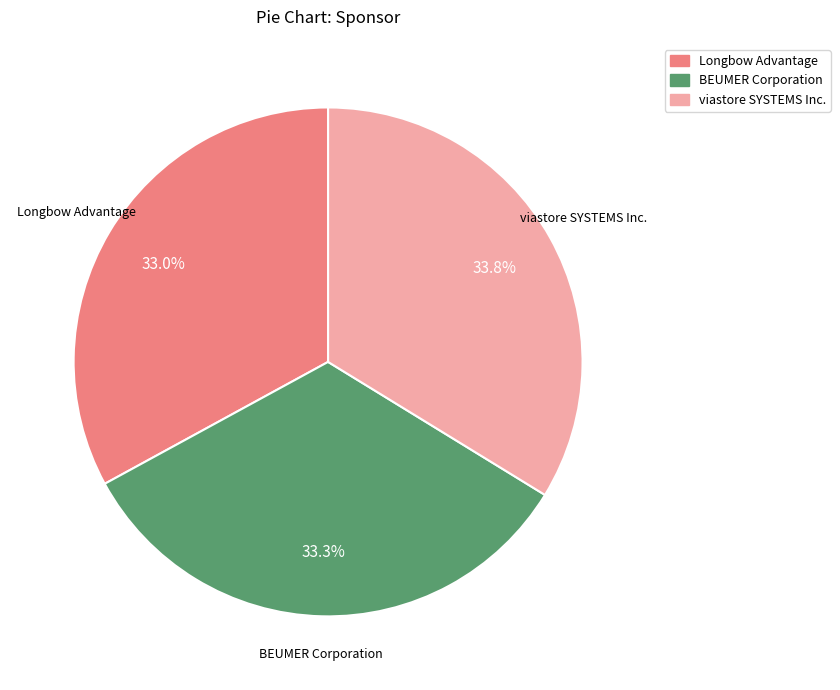

To the nearest percent, what is the average slice percentage?

33%